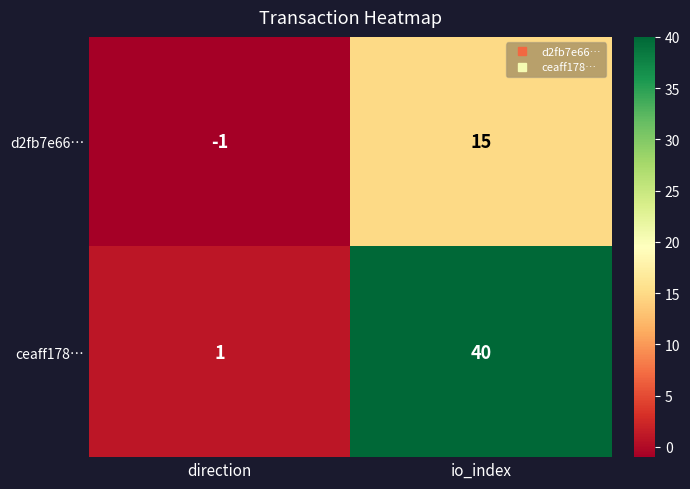

What is the total value across all series at io_index?

55